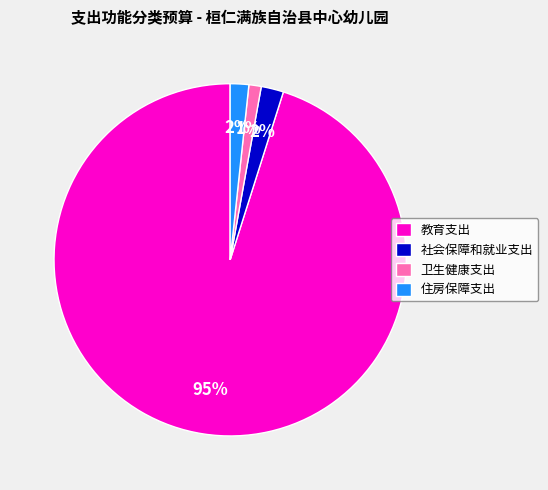

Is there a majority slice in this chart?

Yes